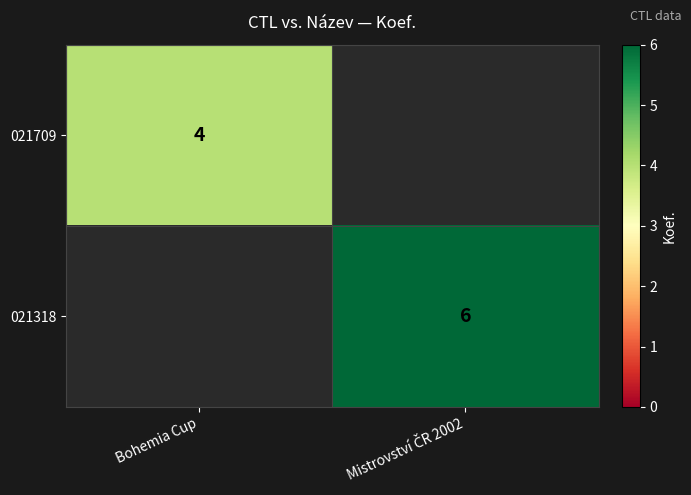

Rank the series by their average value, from lowest to highest.

021709, 021318